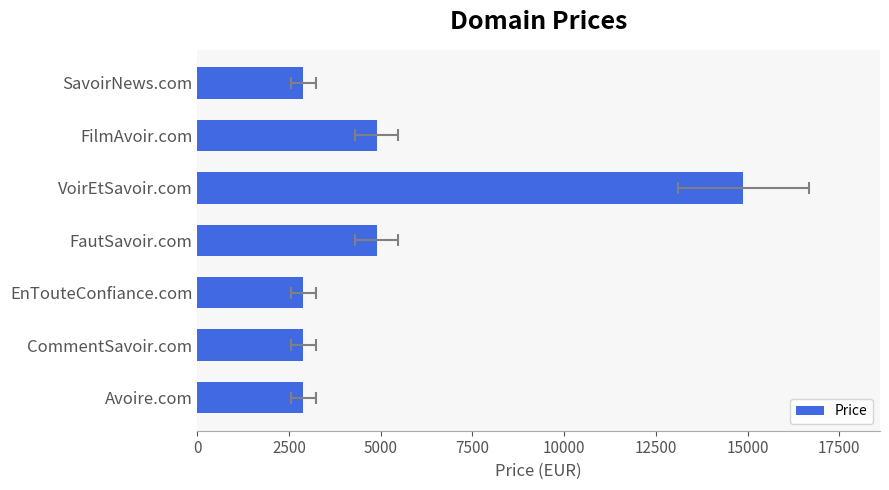

What is the minimum value shown in the chart?

2888